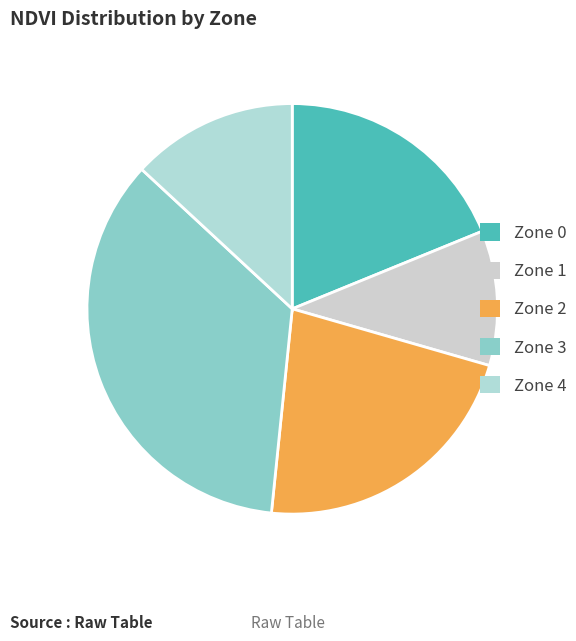

Is there any slice that represents more than half of the pie?

No